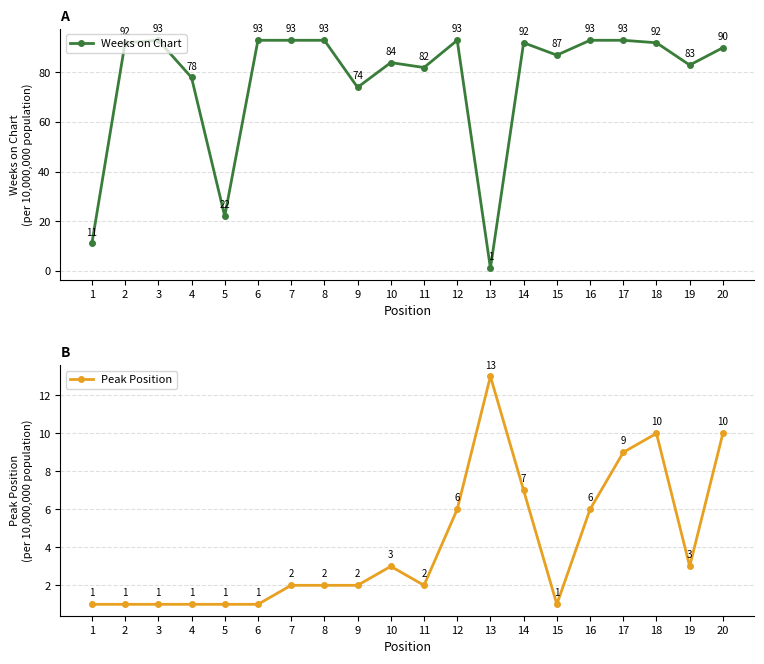

At which category is the sum across all series the highest?

17